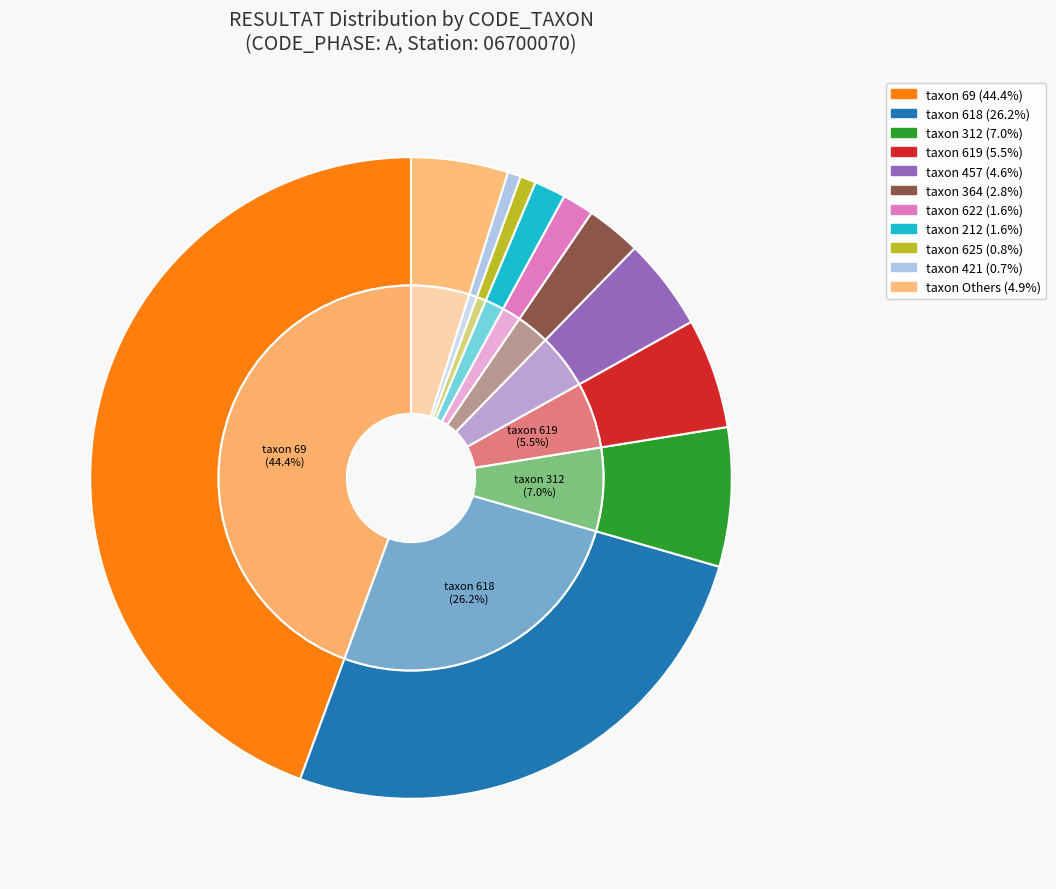

True or false: 223 accounts for 0% of the total.

True